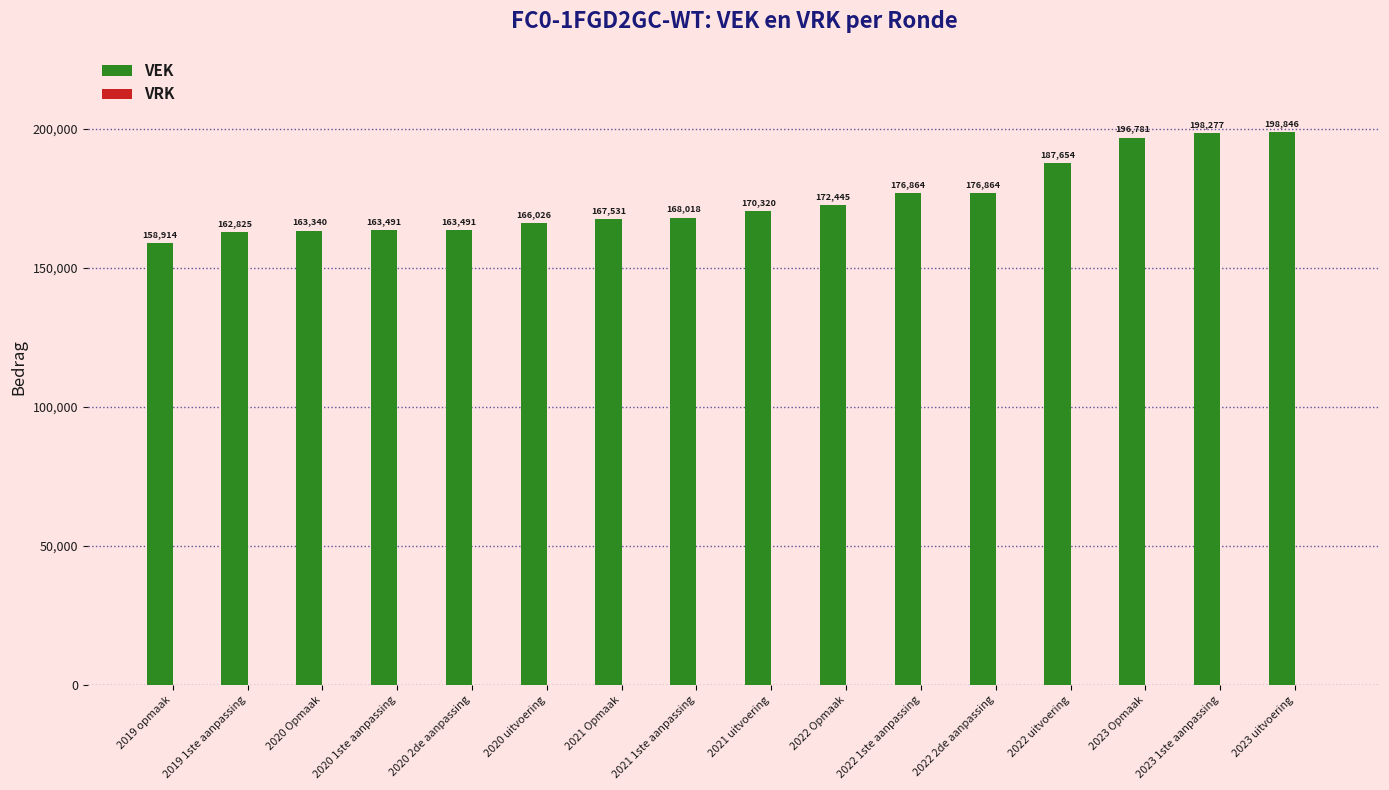

Which category has the highest value across all series?

2023 uitvoering